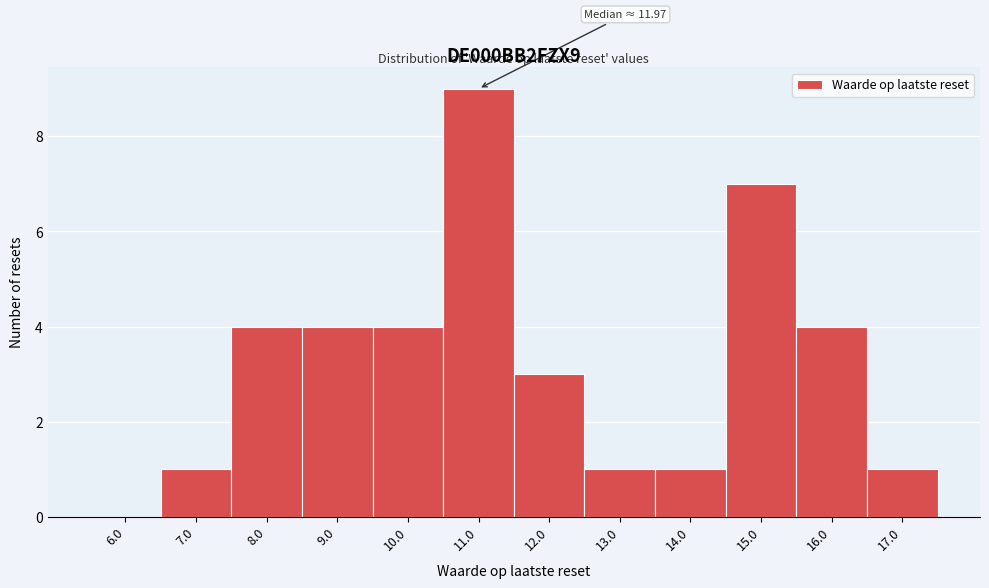

Reading left to right, what are all the values shown in this chart?

6.0=0	7.0=1	8.0=4	9.0=4	10.0=4	11.0=9	12.0=3	13.0=1	14.0=1	15.0=7	16.0=4	17.0=1